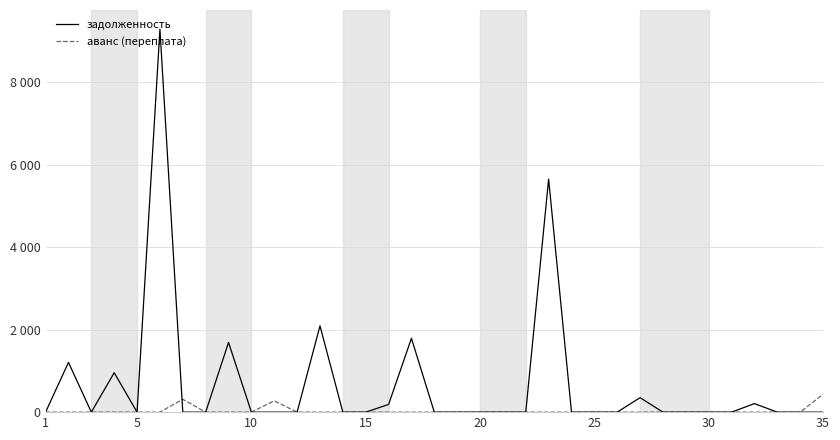

What are all the series names shown in the legend?

задолженность, аванс (переплата)